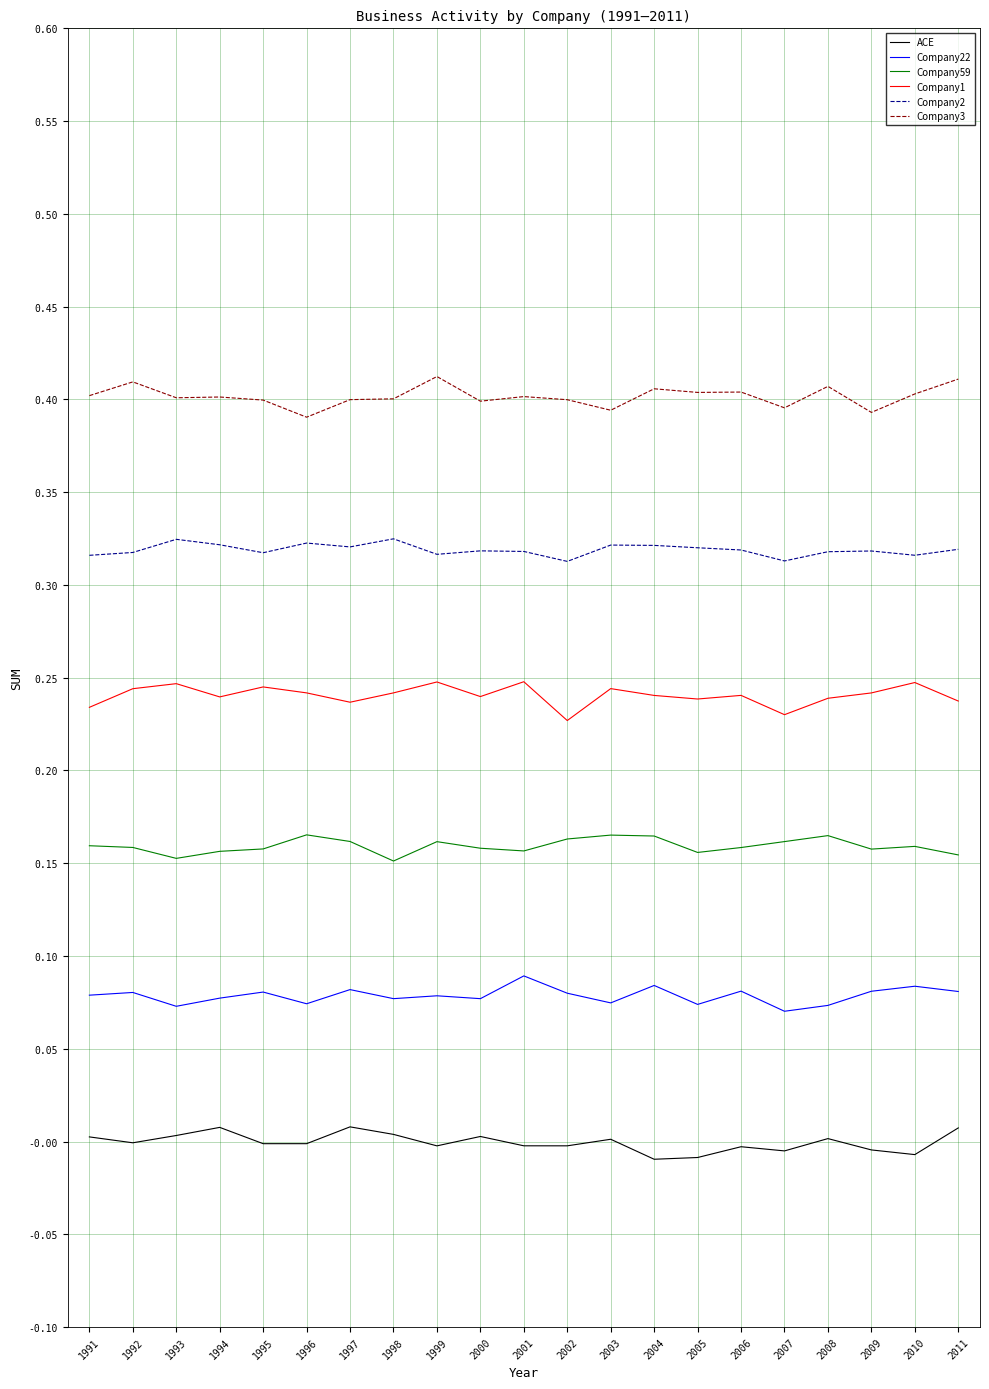

True or false: Company59 and Company3 intersect in this chart.

False